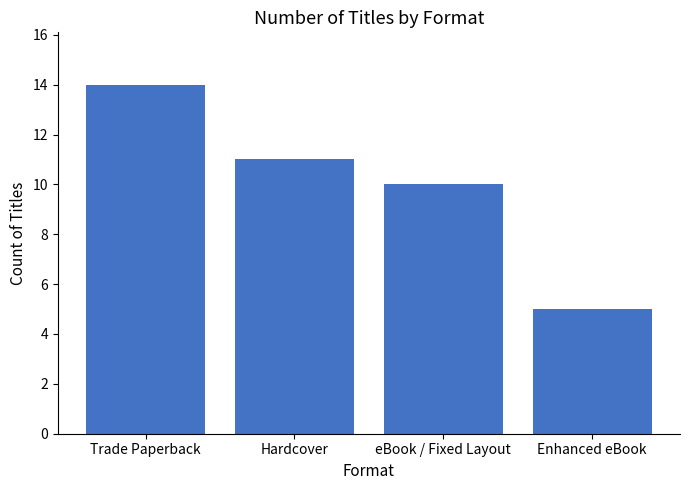

What is the minimum value shown in the chart?

5